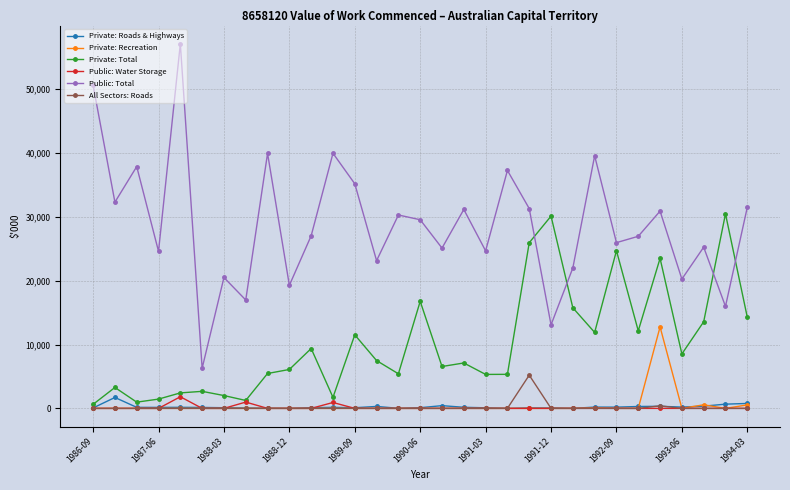

True or false: All Sectors: Roads and Public: Total intersect in this chart.

False